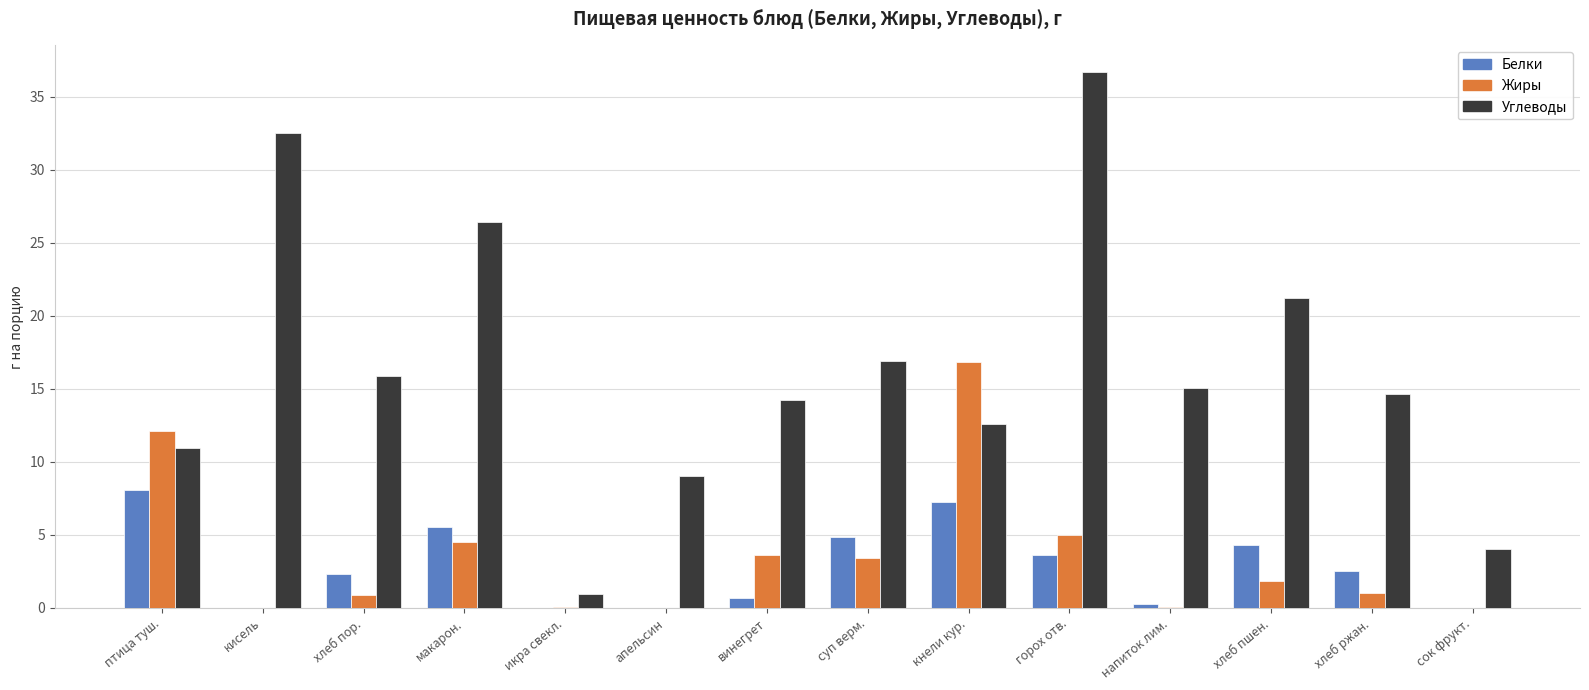

The value of Белки at хлеб пор. is 3.7. True or false?

False